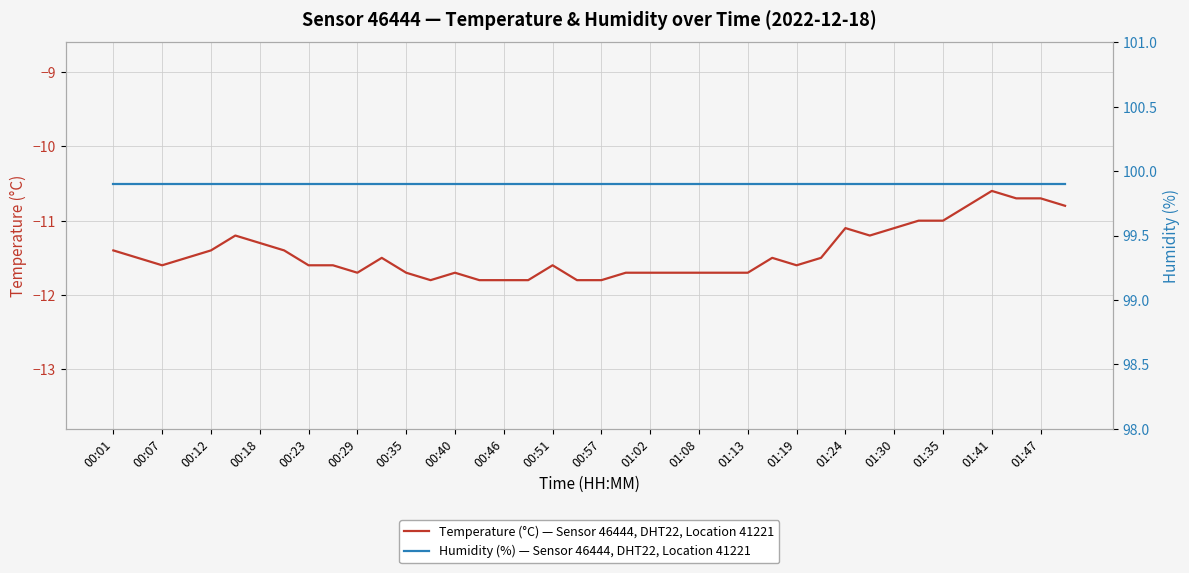

True or false: Humidity (%) — Sensor 46444, DHT22, Location 41221 and Temperature (°C) — Sensor 46444, DHT22, Location 41221 intersect in this chart.

False